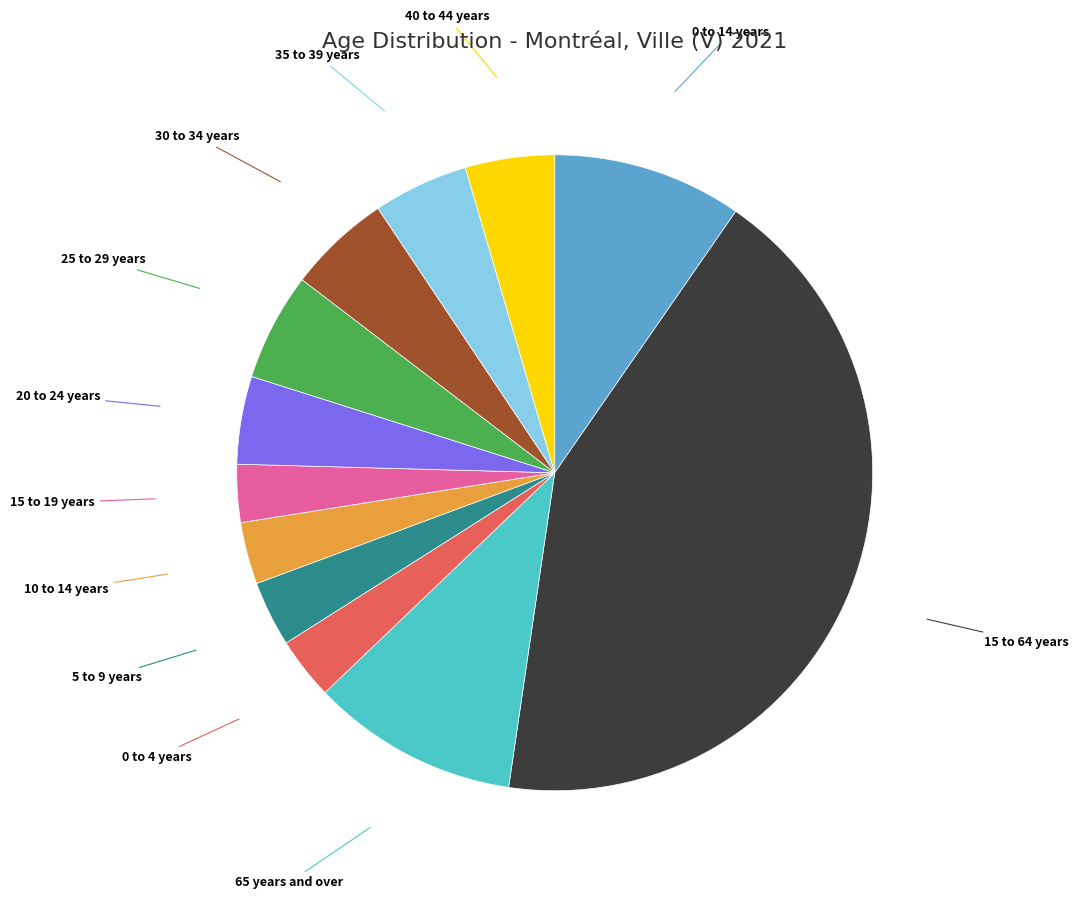

Does any single category account for the majority?

No